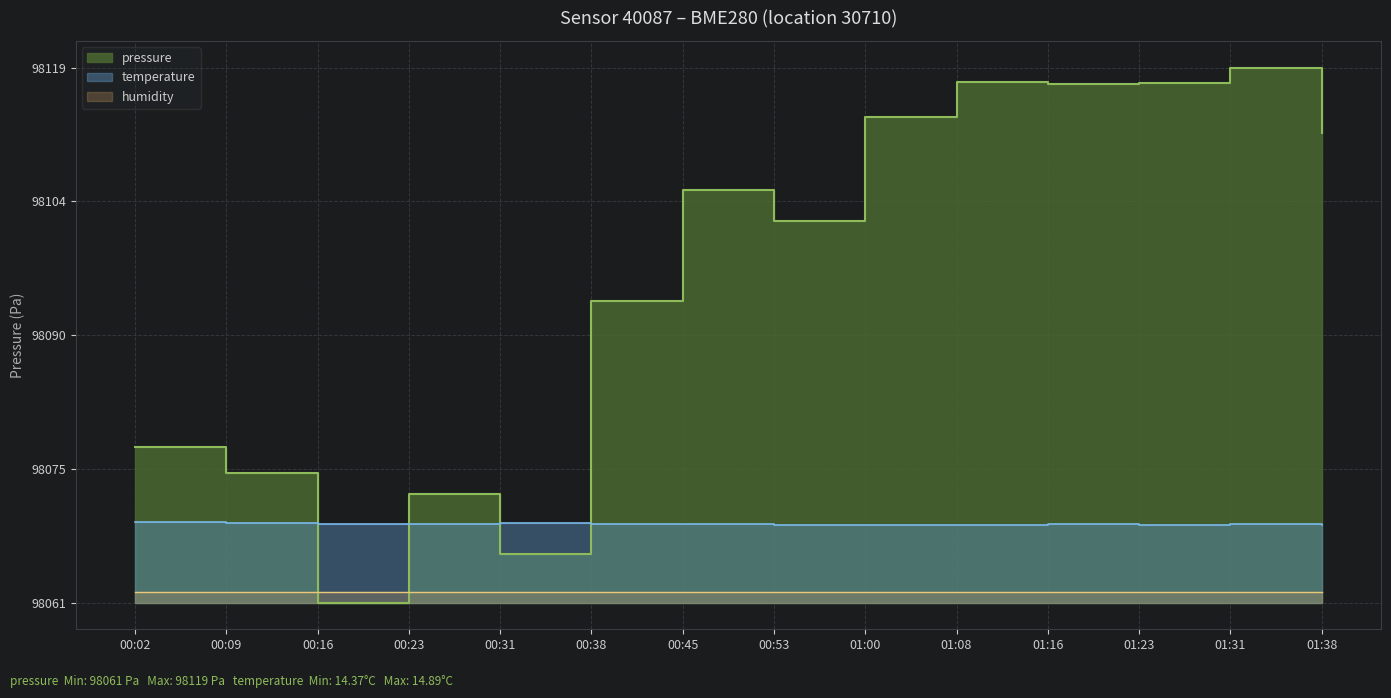

List the labels in order of value, smallest first.

00:16, 00:31, 00:23, 00:09, 00:02, 00:38, 00:53, 00:45, 01:38, 01:00, 01:16, 01:23, 01:08, 01:31